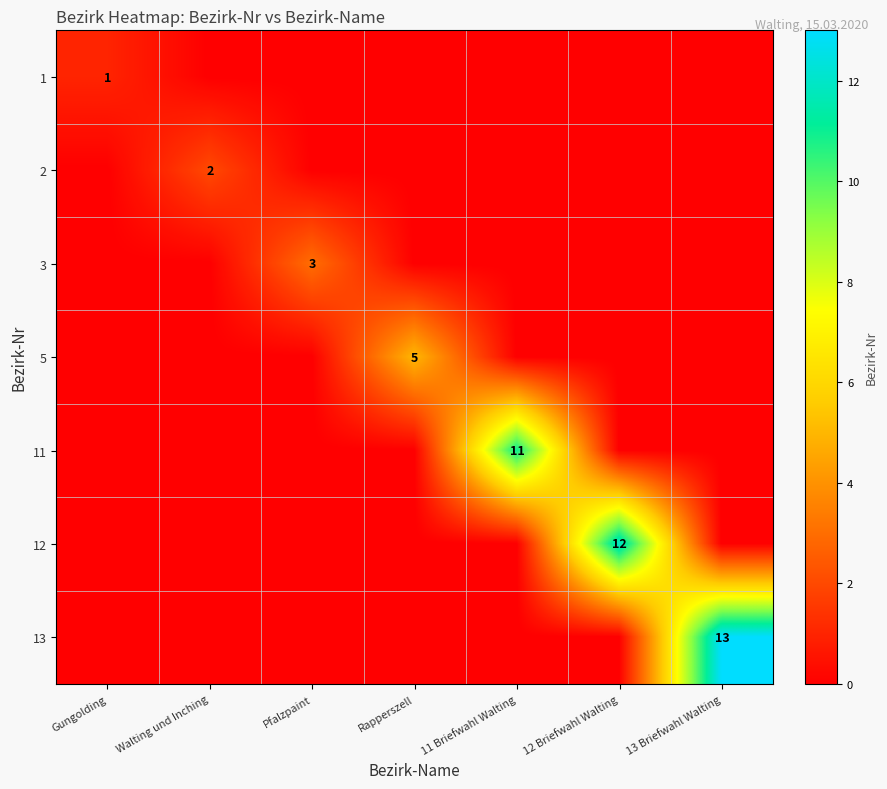

The 2 series shows 2 at Walting und Inching. True or false?

True